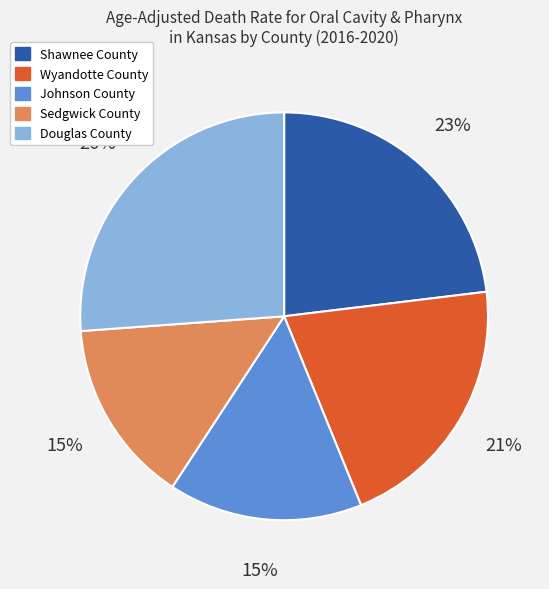

How many segments does this pie chart have?

5